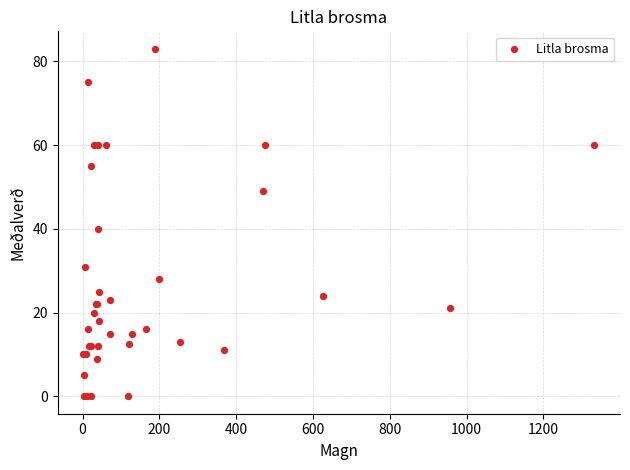

What Y value in the scatter plot is closest to 41?

40.0